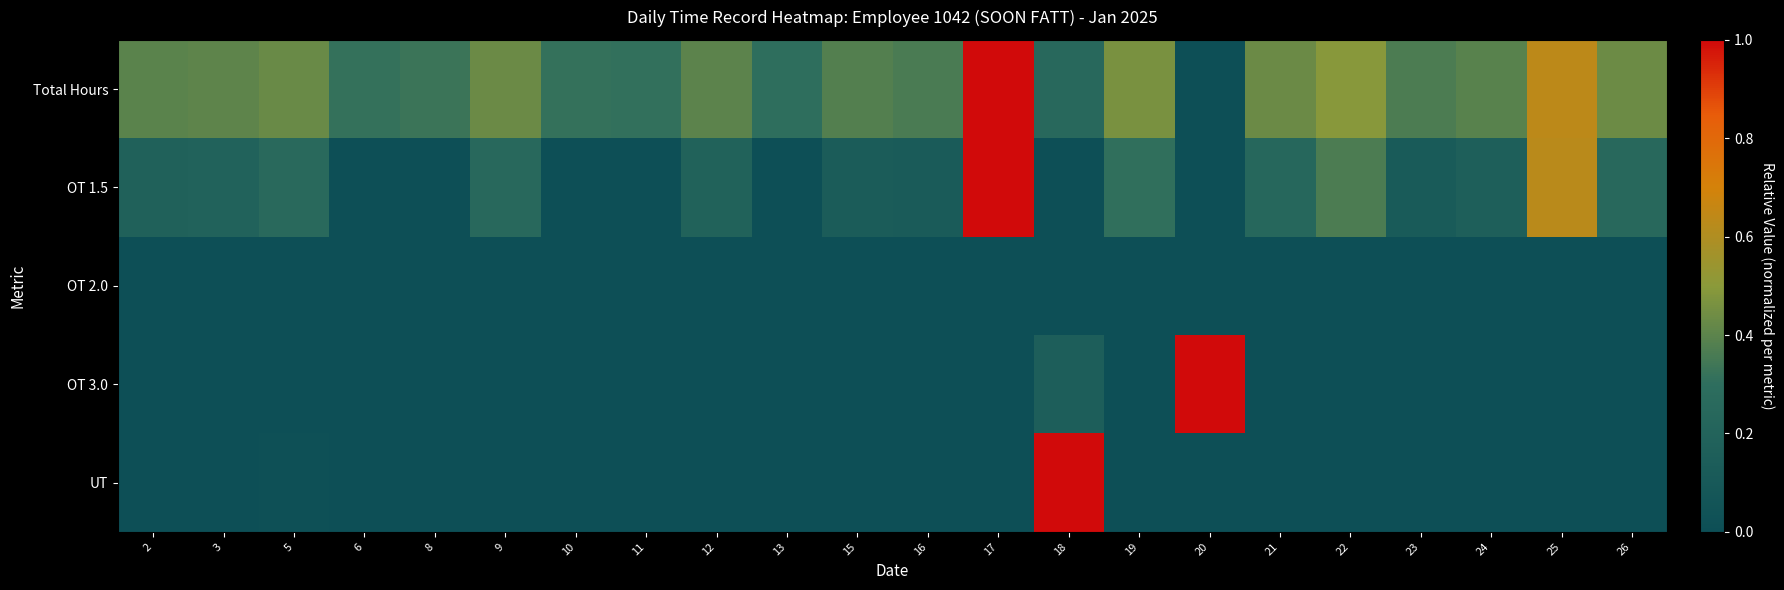

Which series has the widest spread of values?

Total Hours